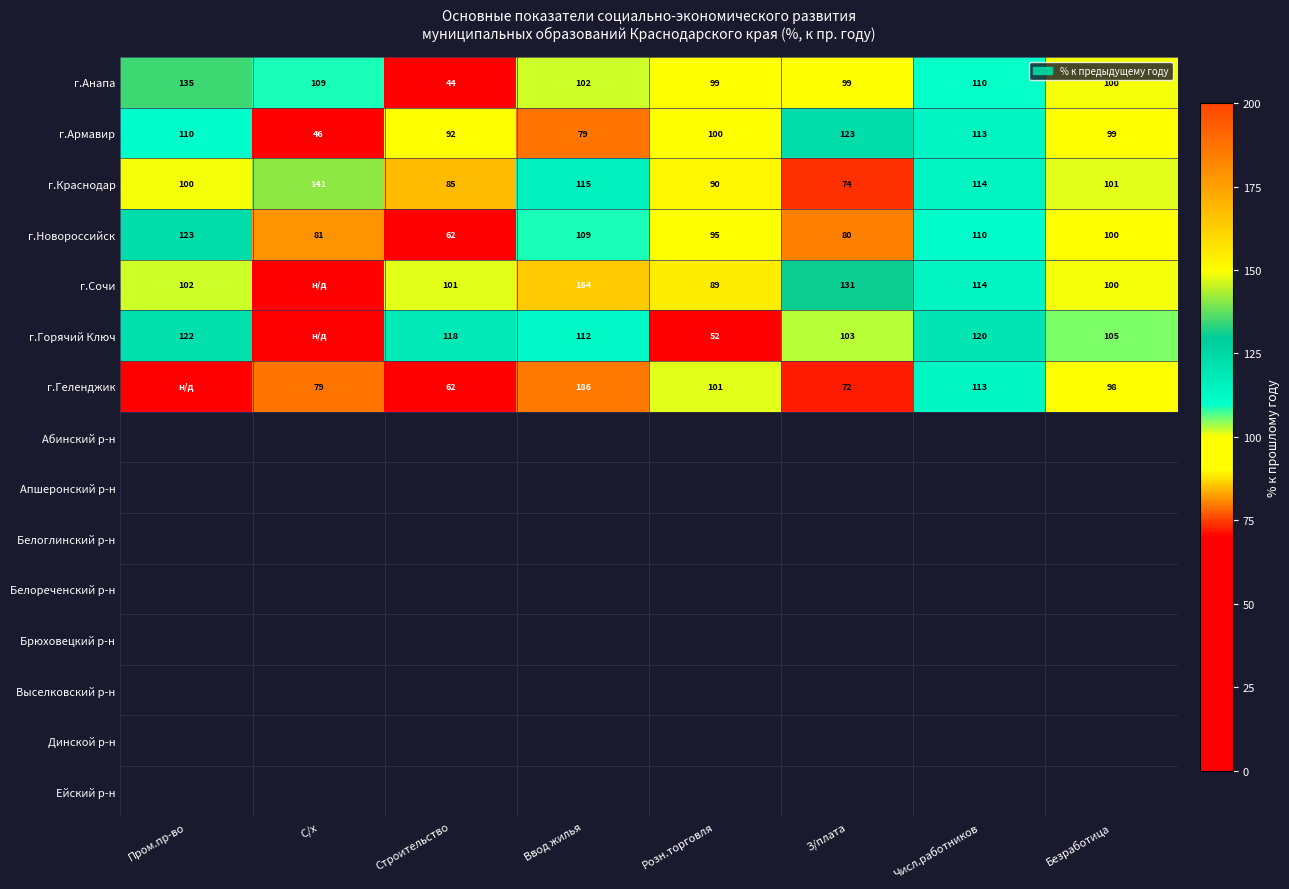

Is the value of г.Новороссийск at Пром.пр-во greater than the value of г.Горячий Ключ at Ввод жилья?

Yes